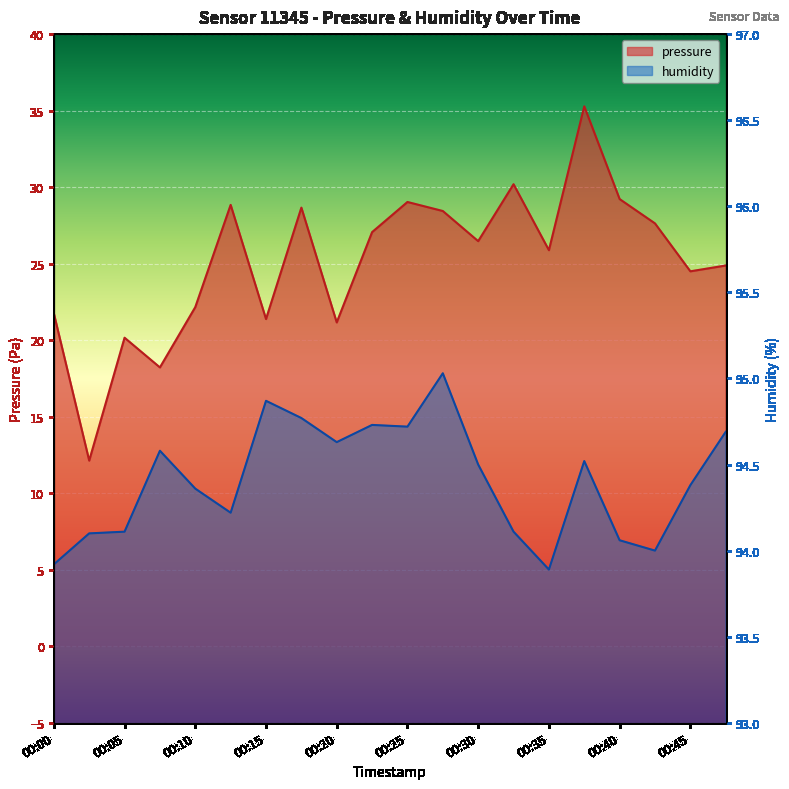

Which series changed the most between 00:08 and 00:37?

pressure